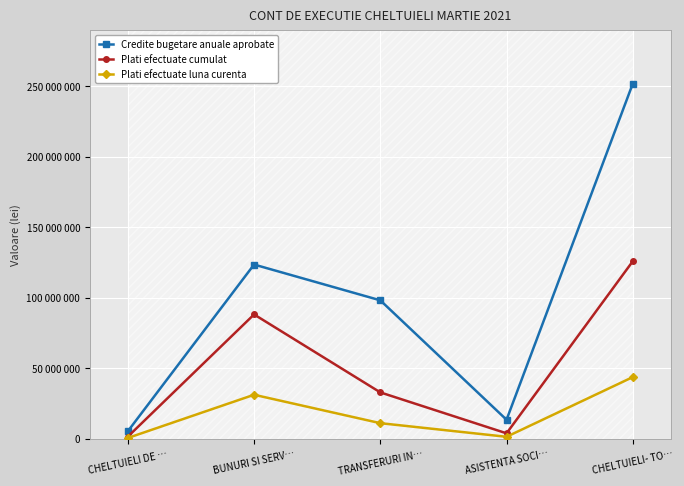

What is the value of the Credite bugetare anuale aprobate point at the 2nd from the left?

123424750.0